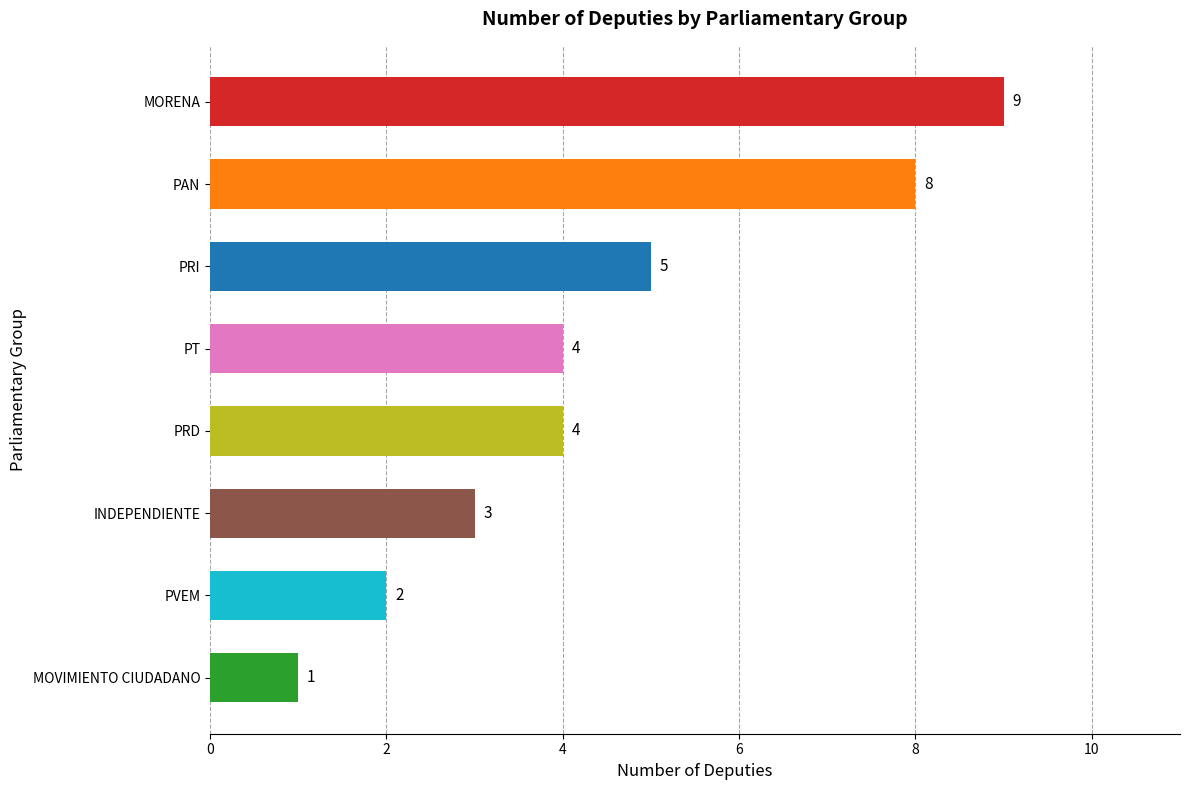

Reading top to bottom, transcribe all the data shown in this chart.

9	8	5	4	4	3	2	1